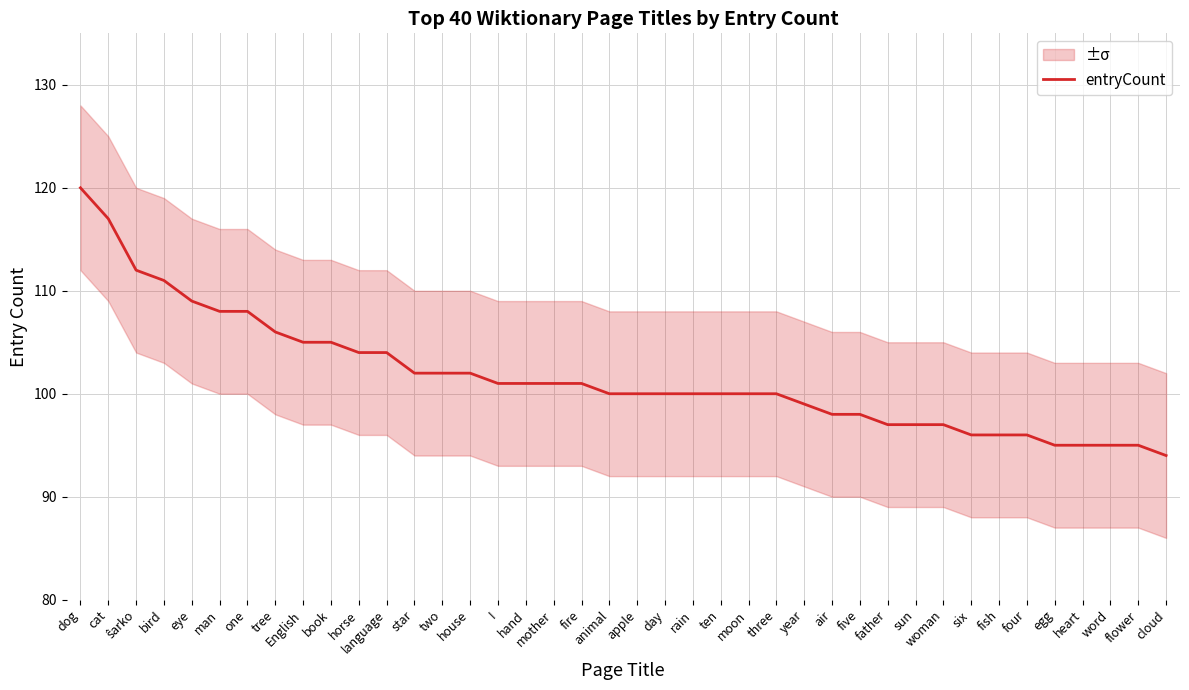

Reading left to right, list all the values displayed in this chart.

120	117	112	111	109	108	108	106	105	105	104	104	102	102	102	101	101	101	101	100	100	100	100	100	100	100	99	98	98	97	97	97	96	96	96	95	95	95	95	94